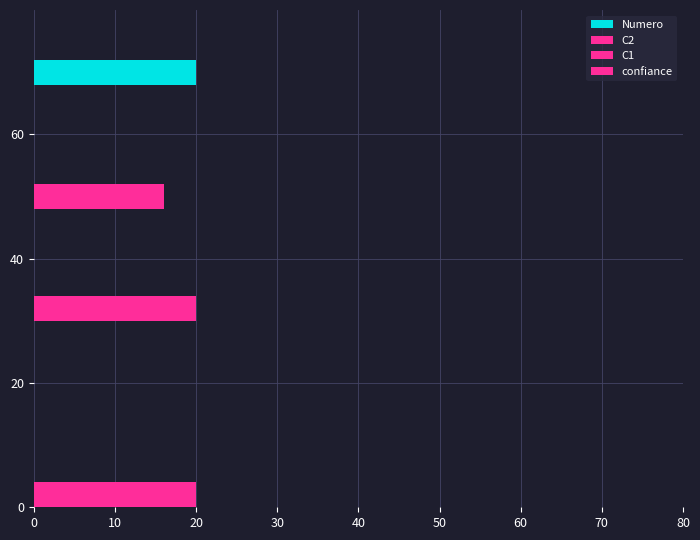

What is the total value across all series at 18?

37